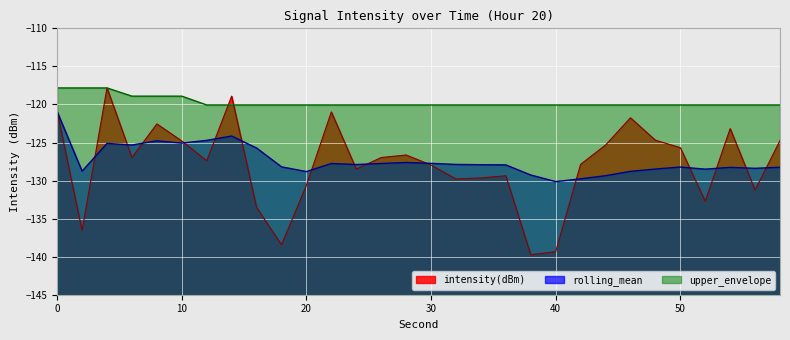

How many values in the rolling_mean series are below -127?

22